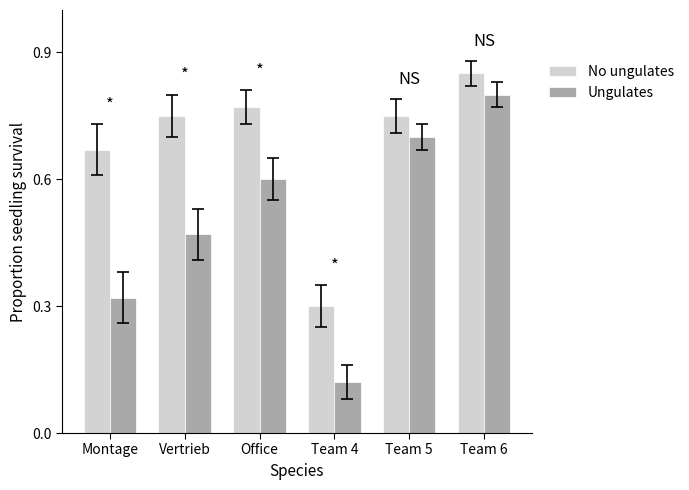

At which category does the chart reach its minimum across all series?

Team 4